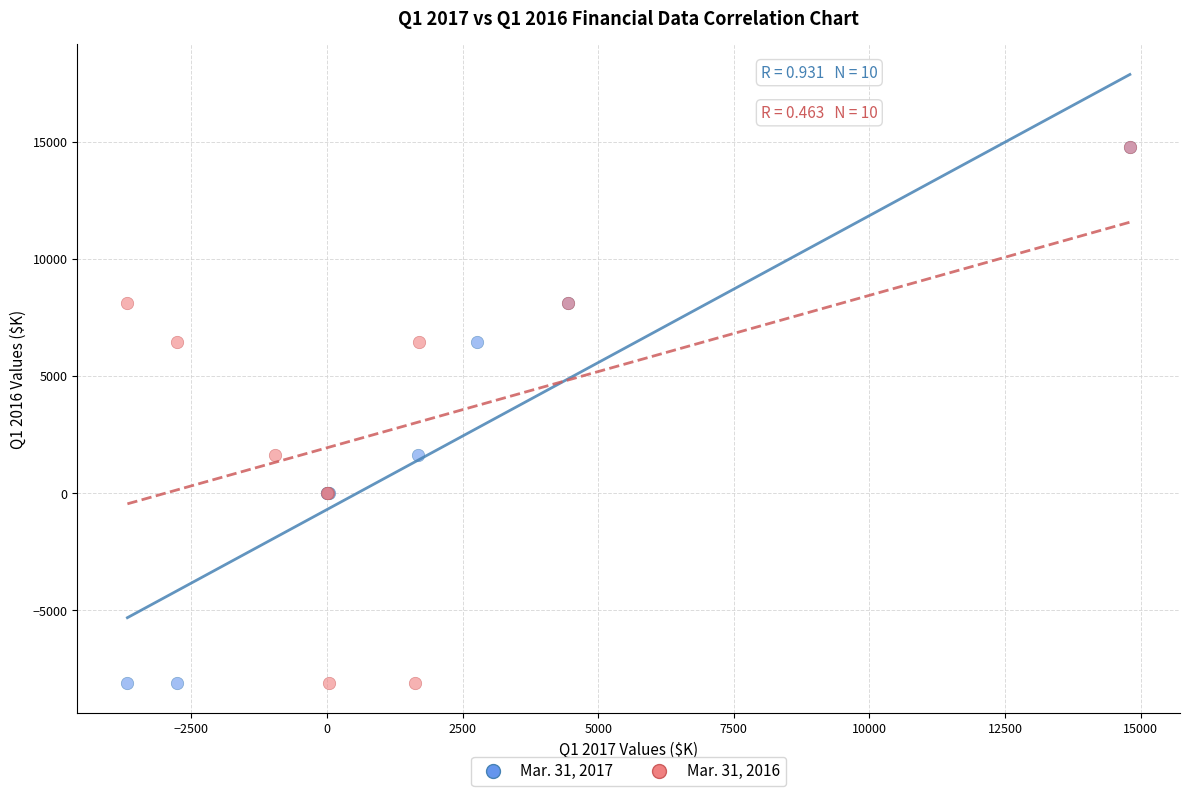

What are all the series names shown in the legend?

Mar. 31, 2017, Mar. 31, 2016